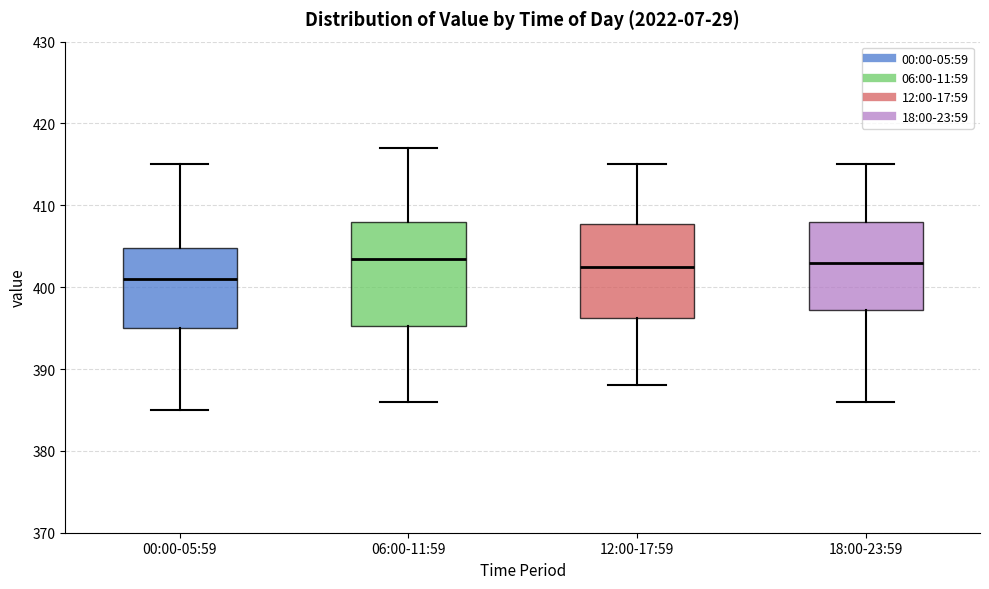

Reading left to right, read every box against the y-axis: the position of its median line, the range the box covers, and the ends of its whiskers. The values are not printed on the chart, so give them approximately, as read against the axis.

00:00-05:59: median 401, box 395 to 405, whiskers 385 to 415
06:00-11:59: median 404, box 395 to 408, whiskers 386 to 417
12:00-17:59: median 403, box 396 to 408, whiskers 388 to 415
18:00-23:59: median 403, box 397 to 408, whiskers 386 to 415